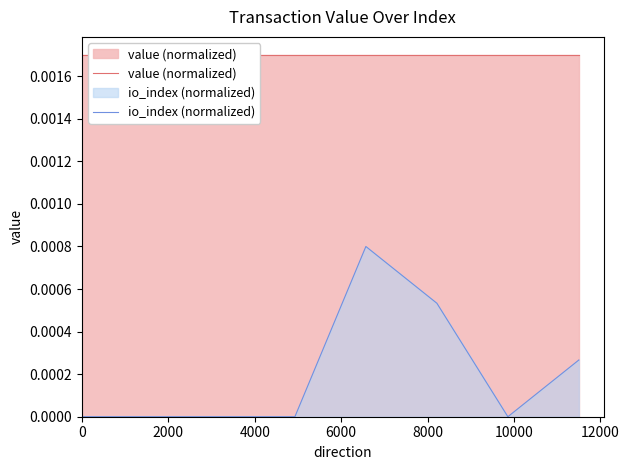

True or false: io_index (normalized) has more than 1 points higher than both neighbors.

False